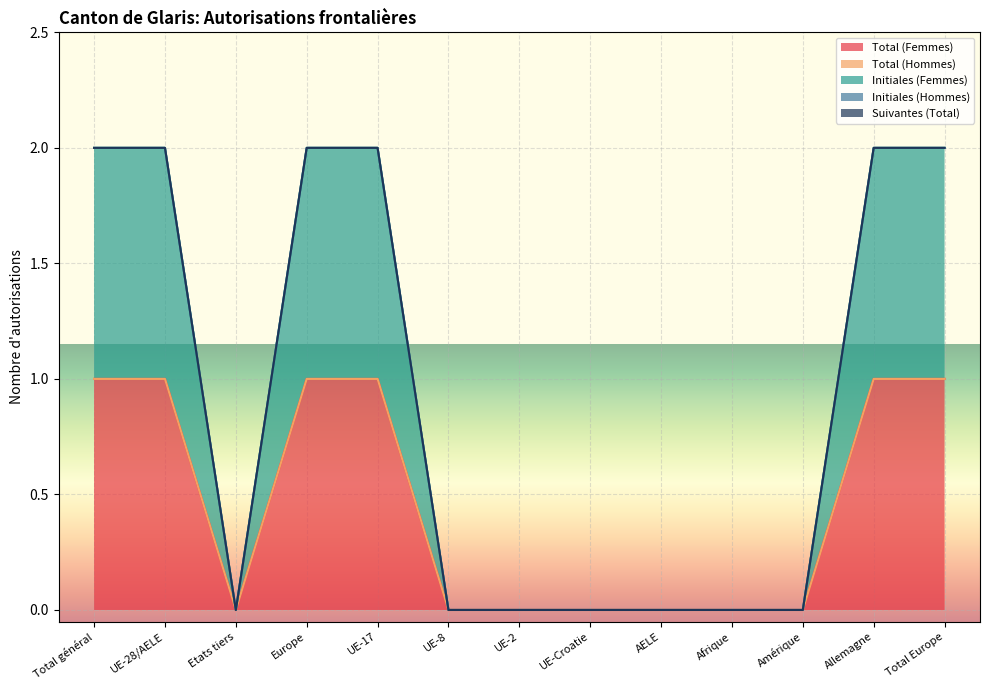

True or false: Total (Femmes) has more than 2 interior local peaks.

False